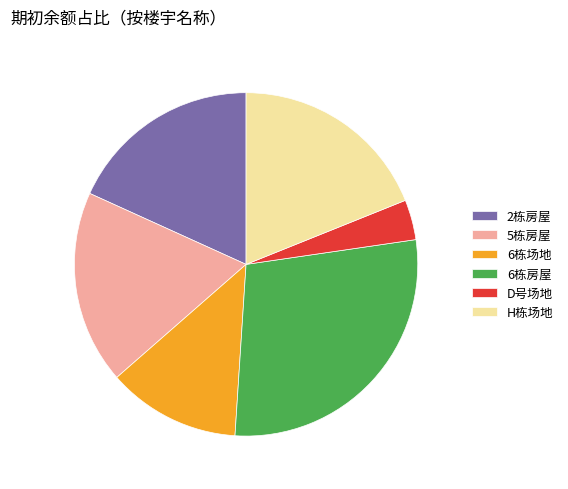

Is it true that 6栋场地 is 13% of the pie?

True